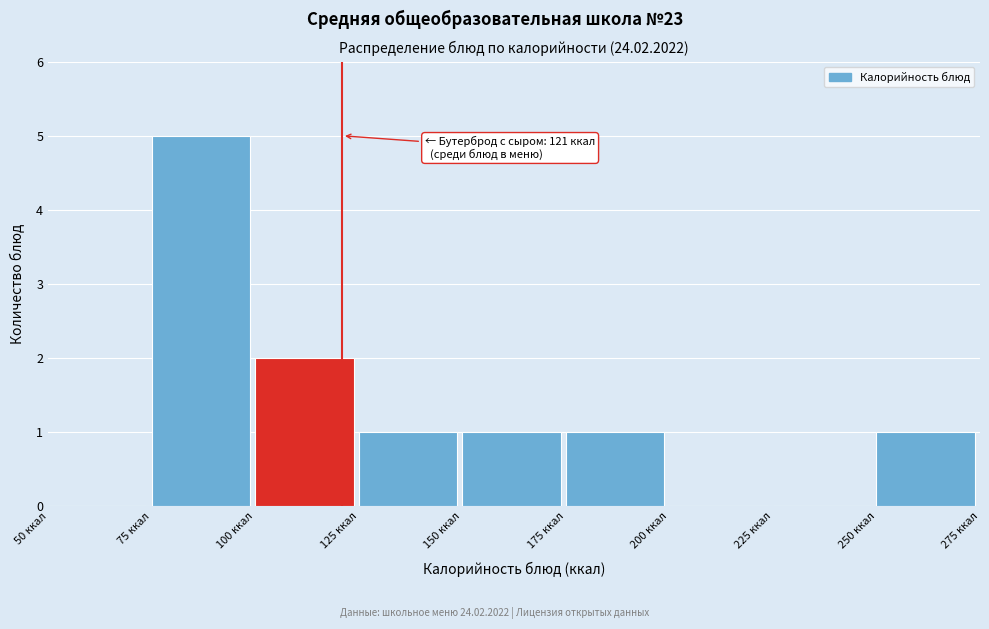

Over which range of the x-axis is the bar tallest?

75 to 100